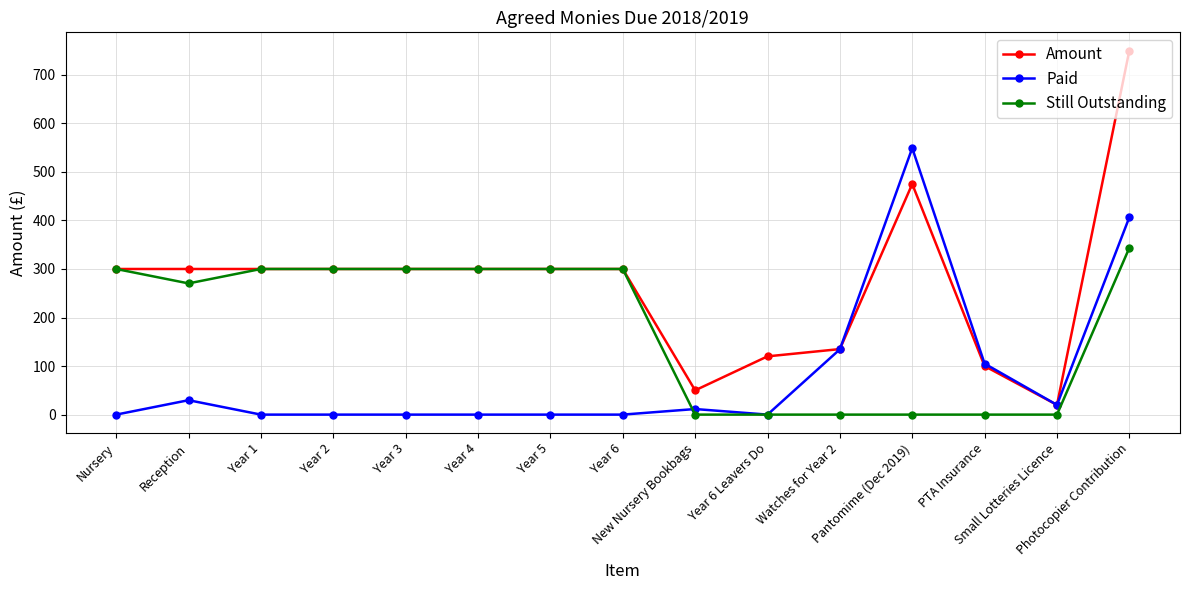

How many lines are shown in the chart?

3